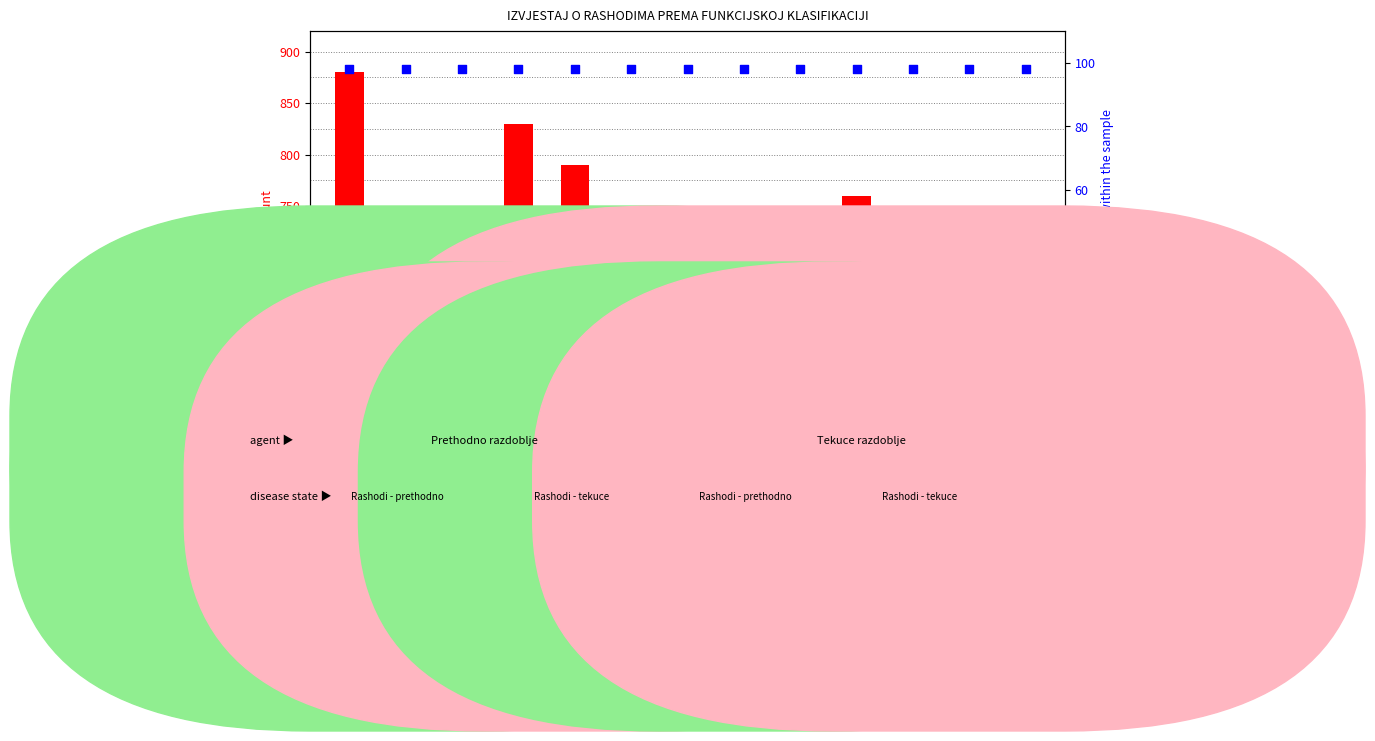

What is the total value across all series at Javni red i sigurnost?

778